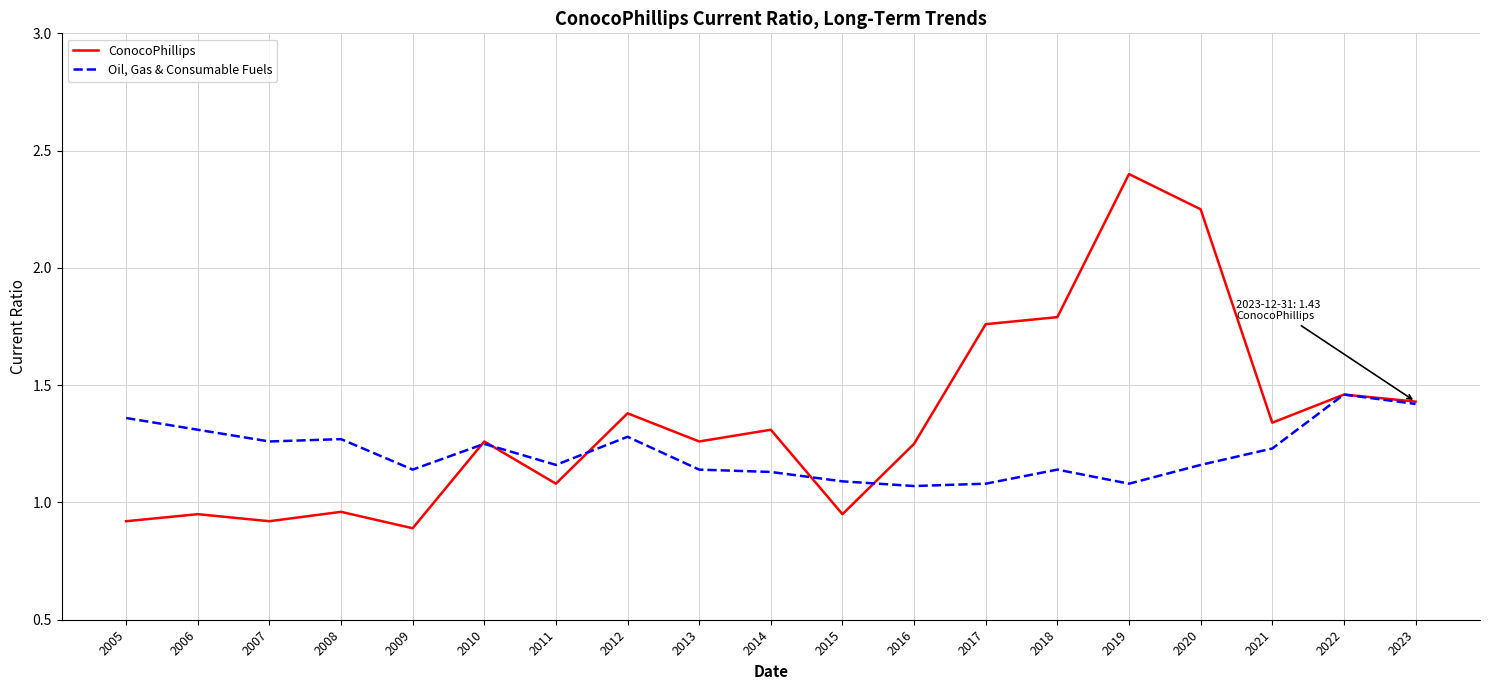

How many interior local valleys does the ConocoPhillips series have?

6